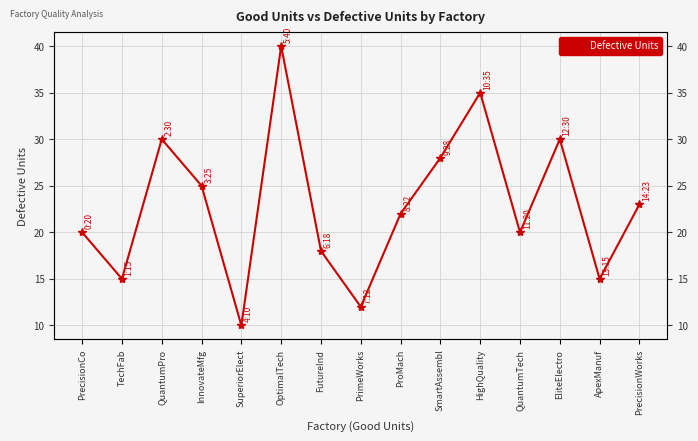

Which category has the highest value across all series?

OptimalTech